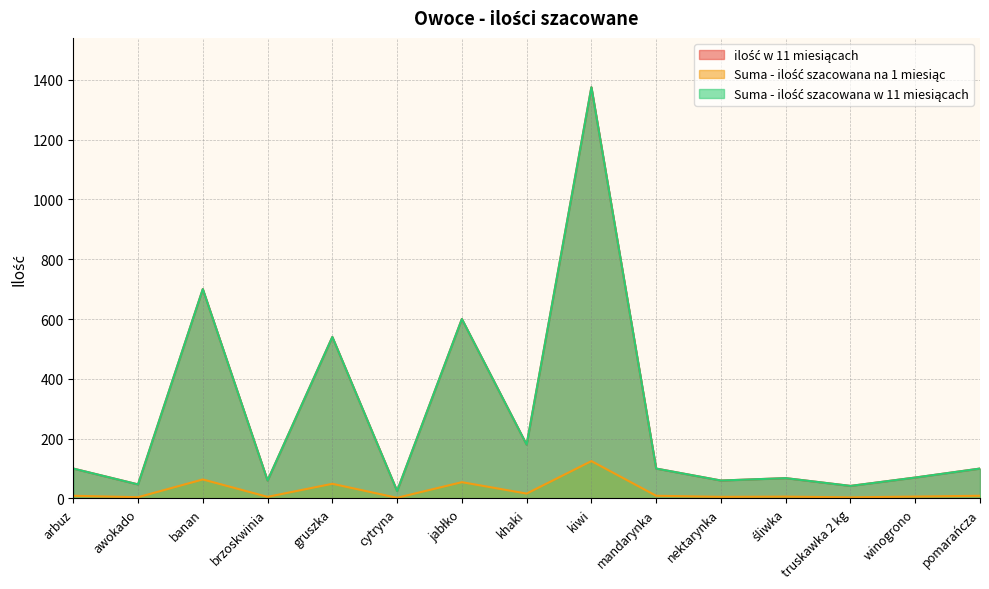

What is the value of the ilość w 11 miesiącach point at the 9th from the left?

1375.0